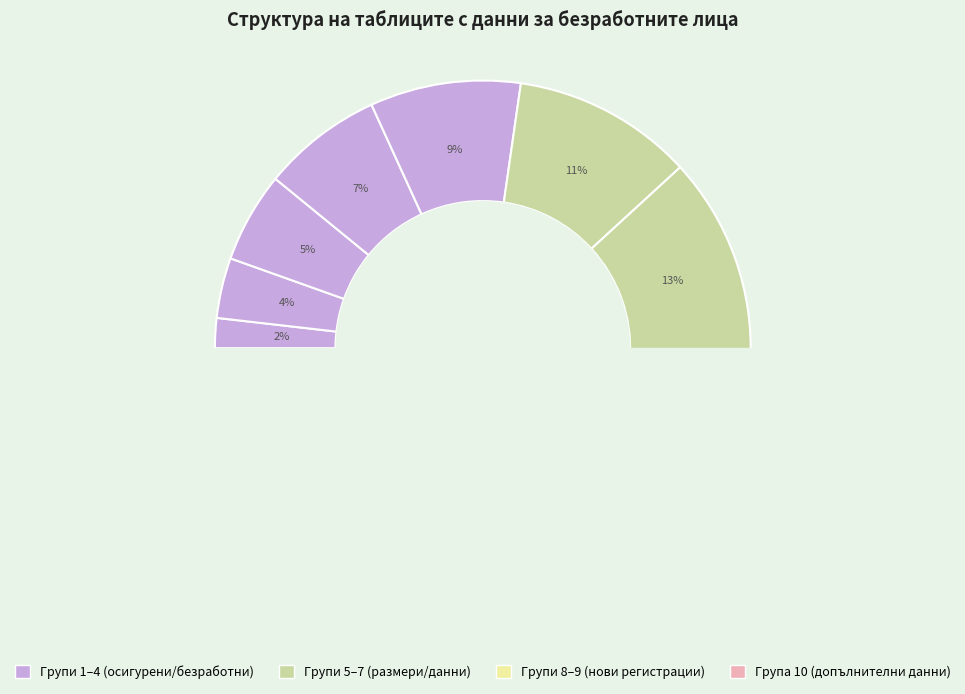

Is Брой безработни лица и средни размери the majority of the pie?

No